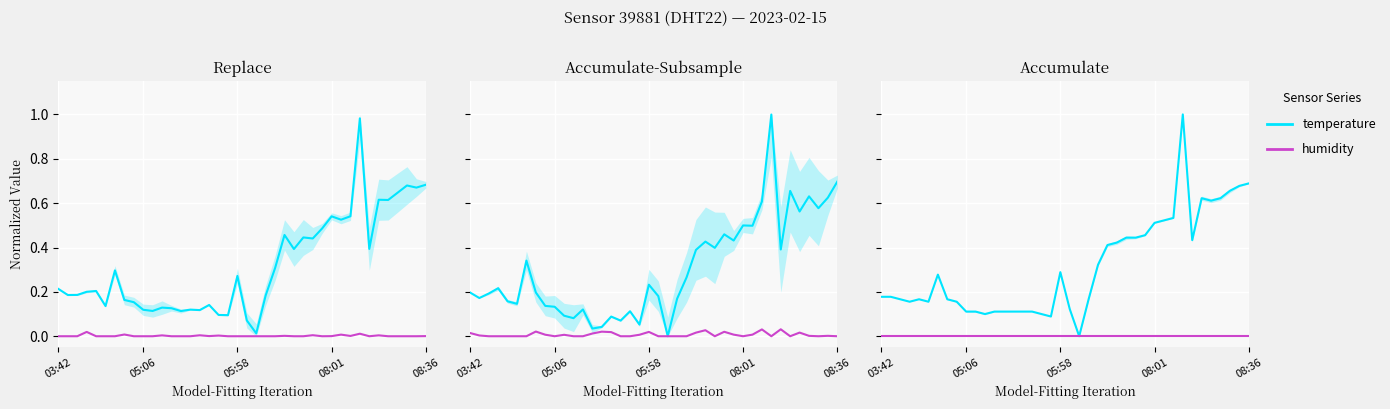

What is the sum of all temperature values?

12.6